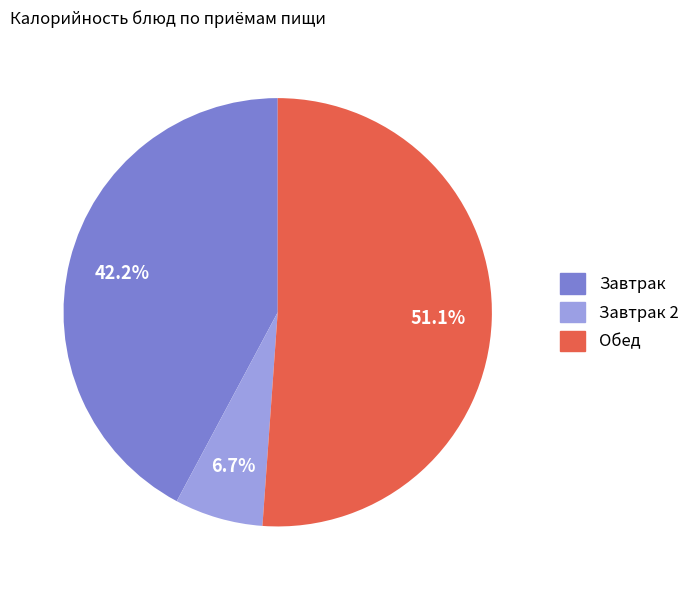

How many segments does this pie chart have?

3